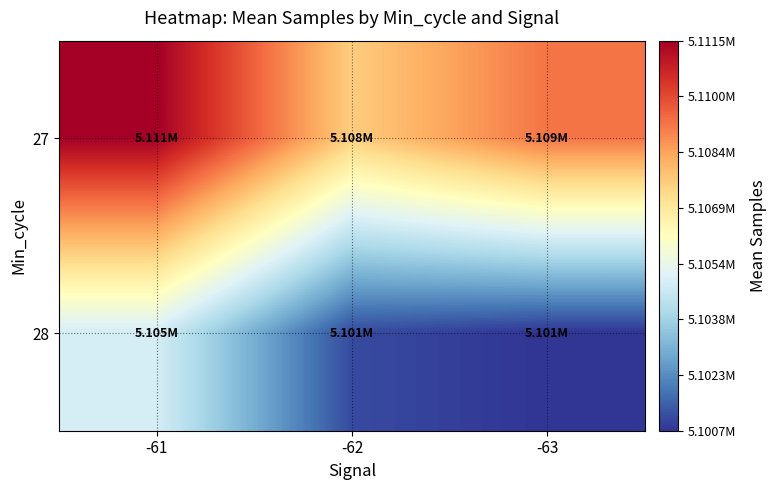

At how many categories does at least one series exceed 5105134?

3